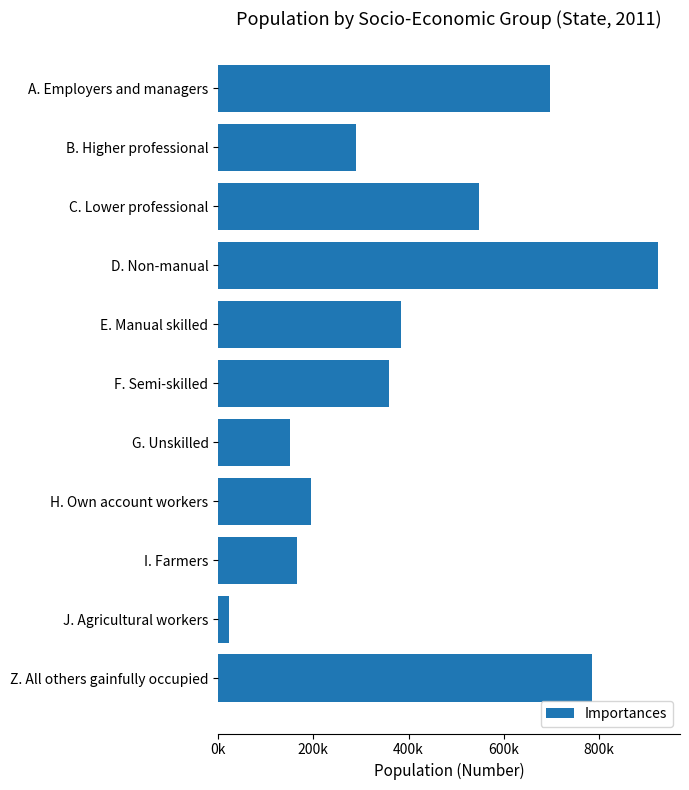

At which label is the value closest to 473886?

C. Lower professional